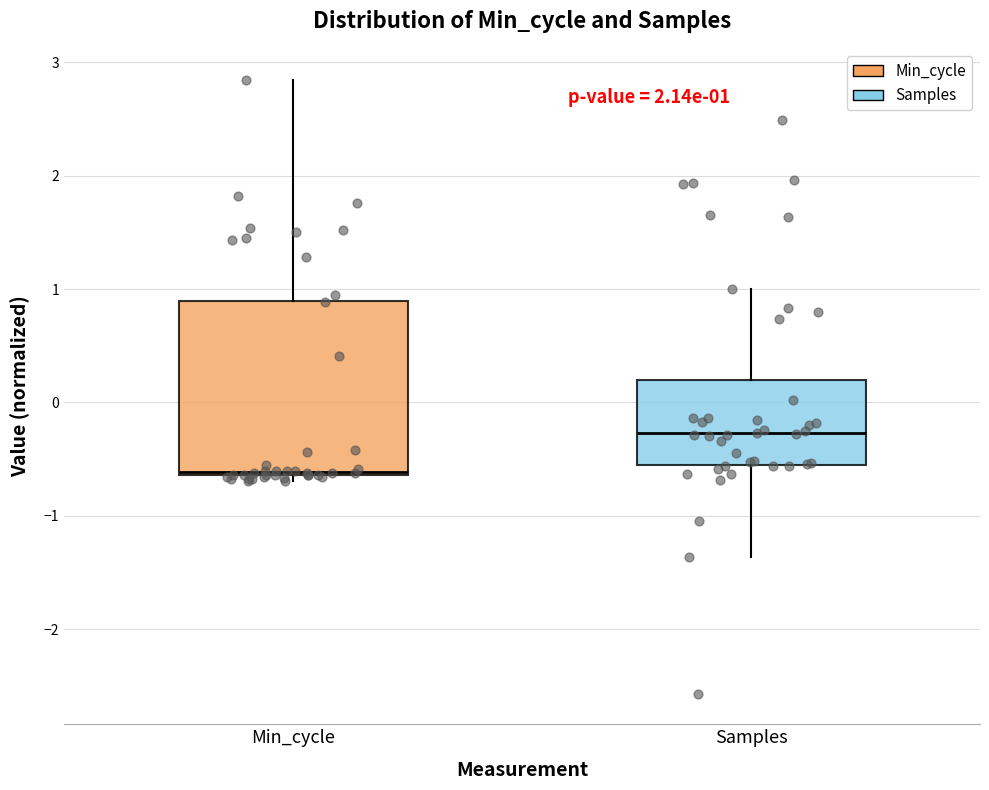

Comparing the boxes themselves (not the whiskers), which one is the tallest?

Min_cycle